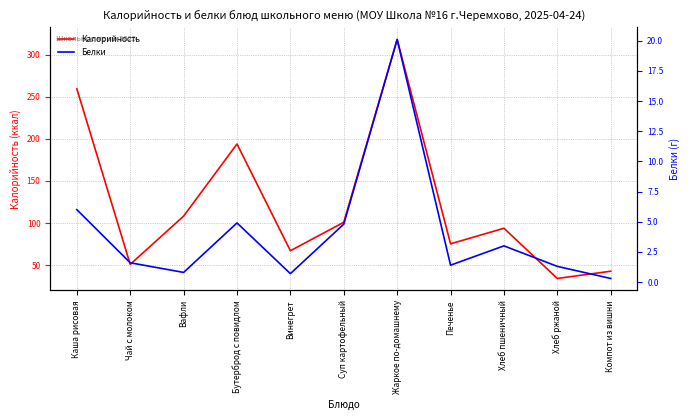

What is the sum of the Калорийность values at Суп картофельный and Каша рисовая?

360.2